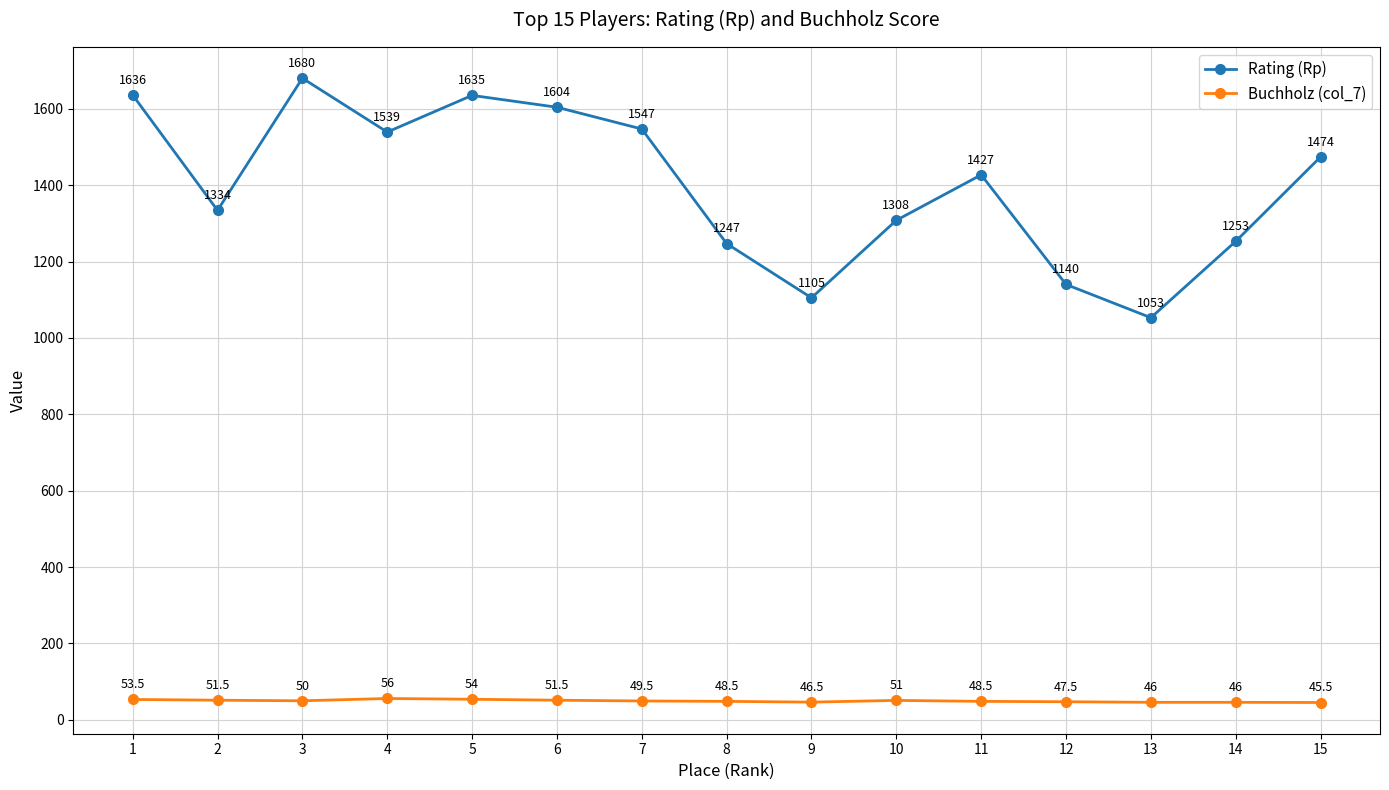

Where is the first local minimum for Rating (Rp)?

2